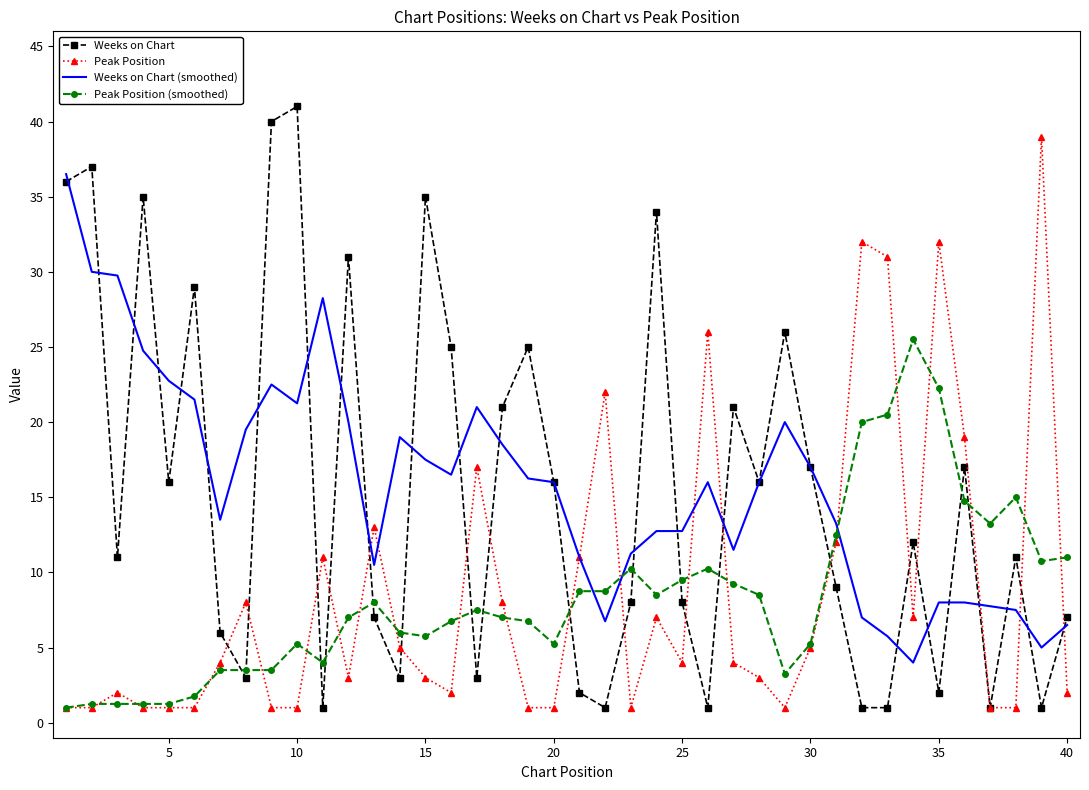

Which series has the largest range (max minus min)?

Weeks on Chart